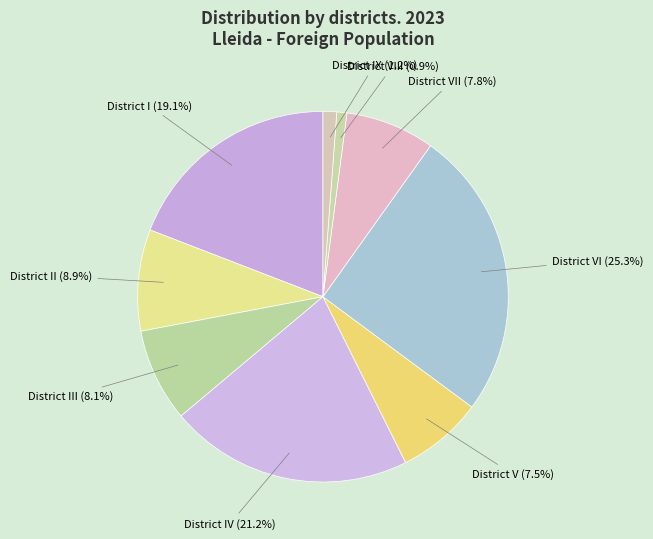

Combined, do District VI and District V account for over 50%?

No